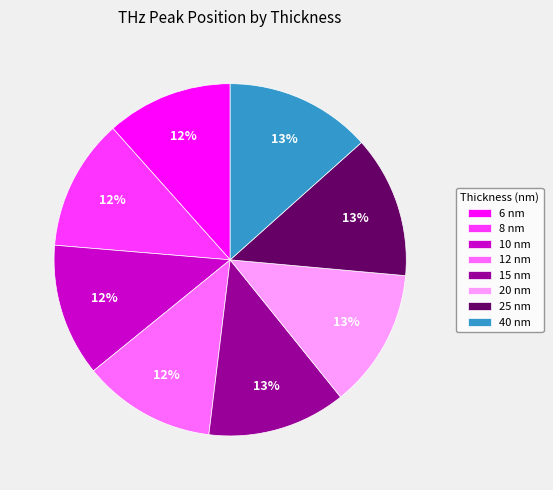

The 25 nm slice represents 13% of the pie. True or false?

True